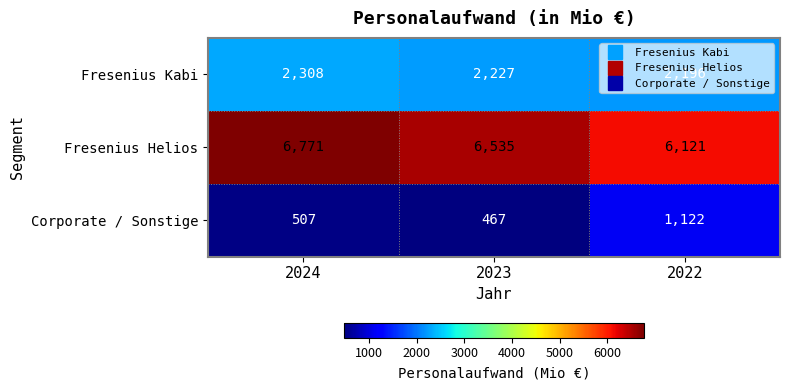

At which category is the sum across all series the highest?

2024